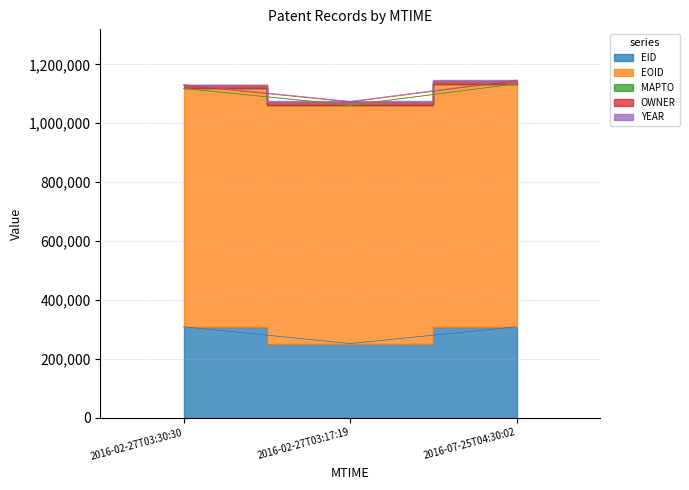

What are all the series names shown in the legend?

EID, EOID, MAPTO, OWNER, YEAR